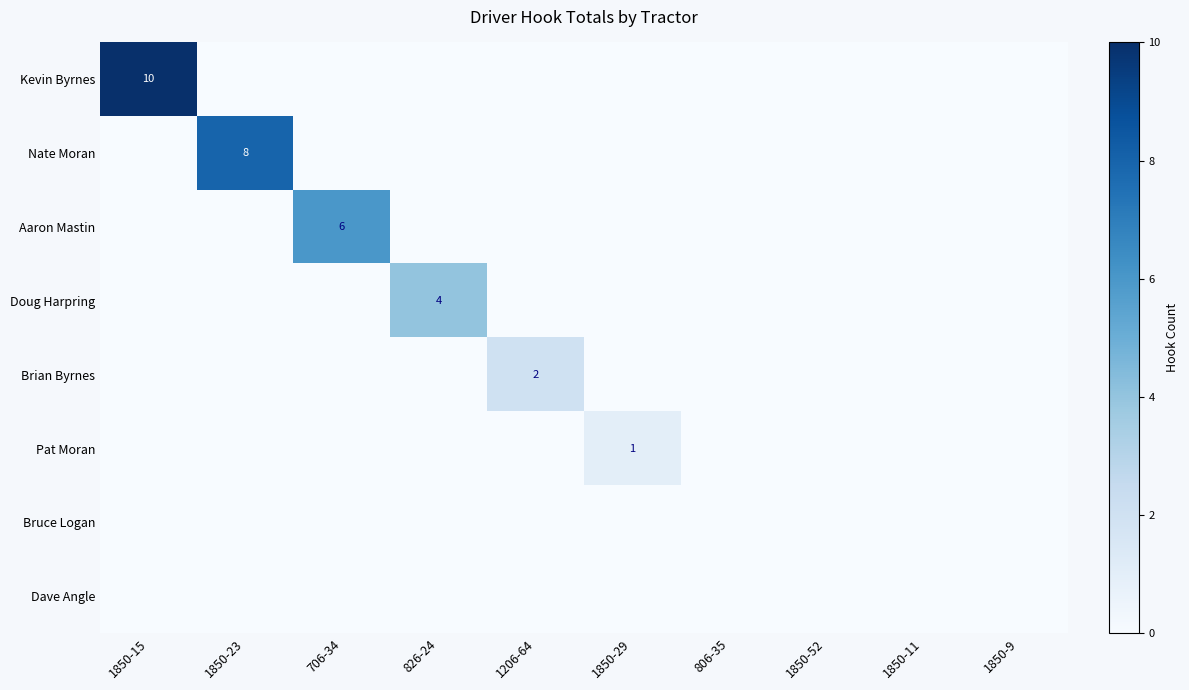

What is the difference between the maximum and minimum values in the Doug Harpring series?

4